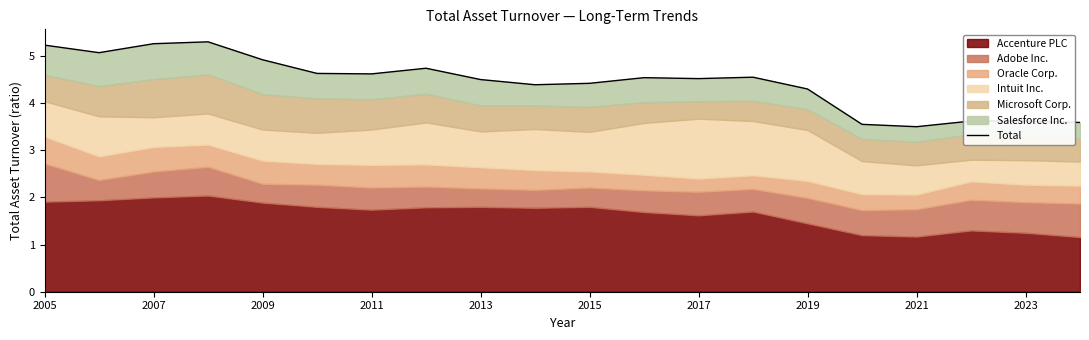

Approximately how many times larger is the value at 2019 compared to 2017?

1.0